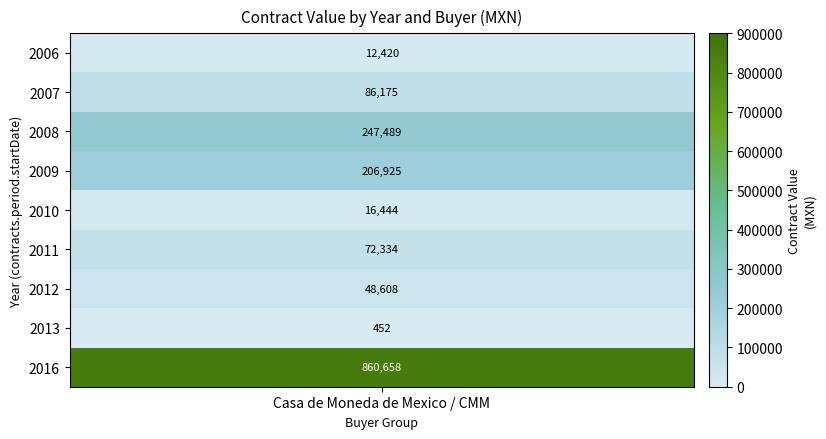

What is the ratio of the value at 2007 to the value at 2010?

5.2